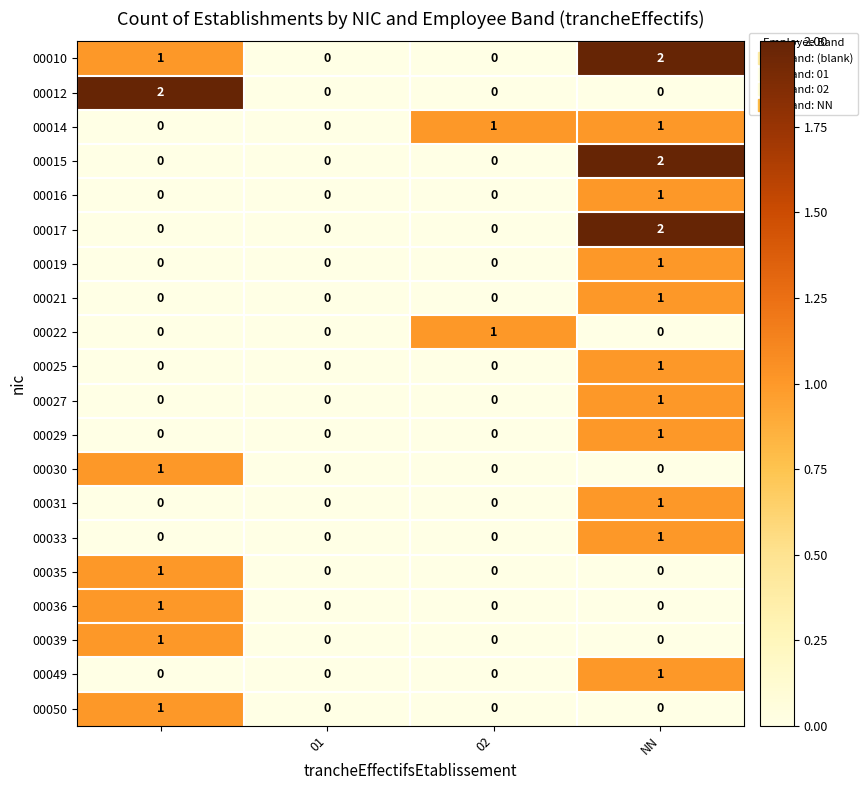

Count the number of data series in this chart.

20